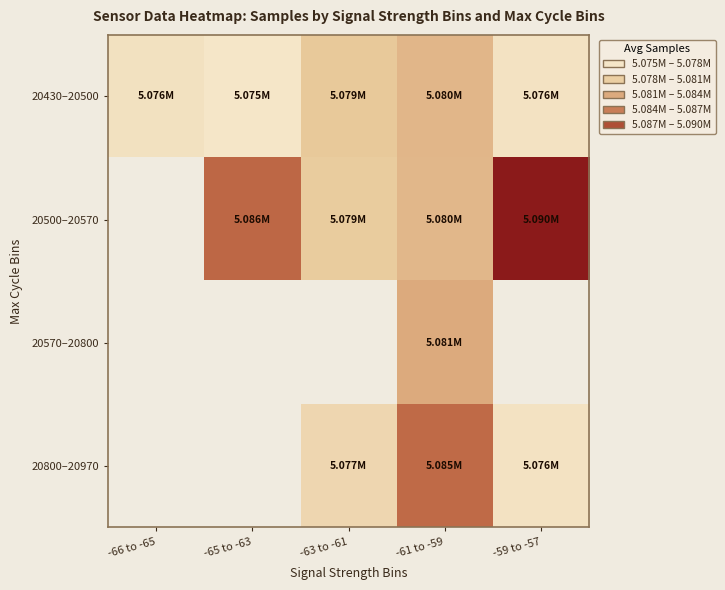

Is it true that 20430–20500 equals 8957628.3 at -65 to -63?

False